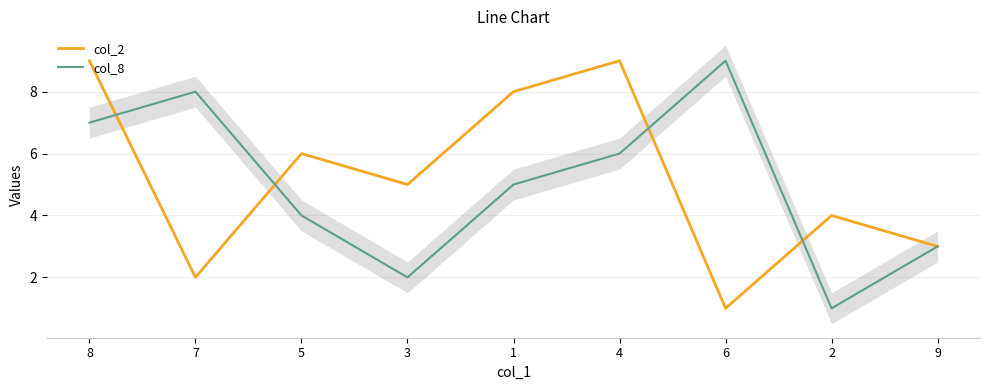

Which series ends up on top after the final intersection of col_8 and col_2?

col_2